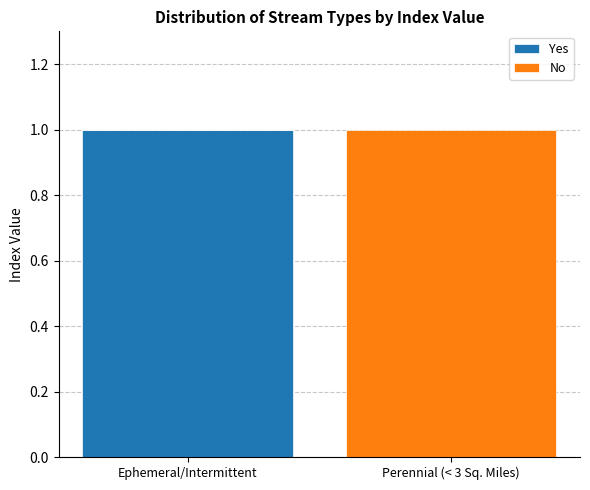

Which category has the highest value in the Yes series?

Ephemeral/Intermittent